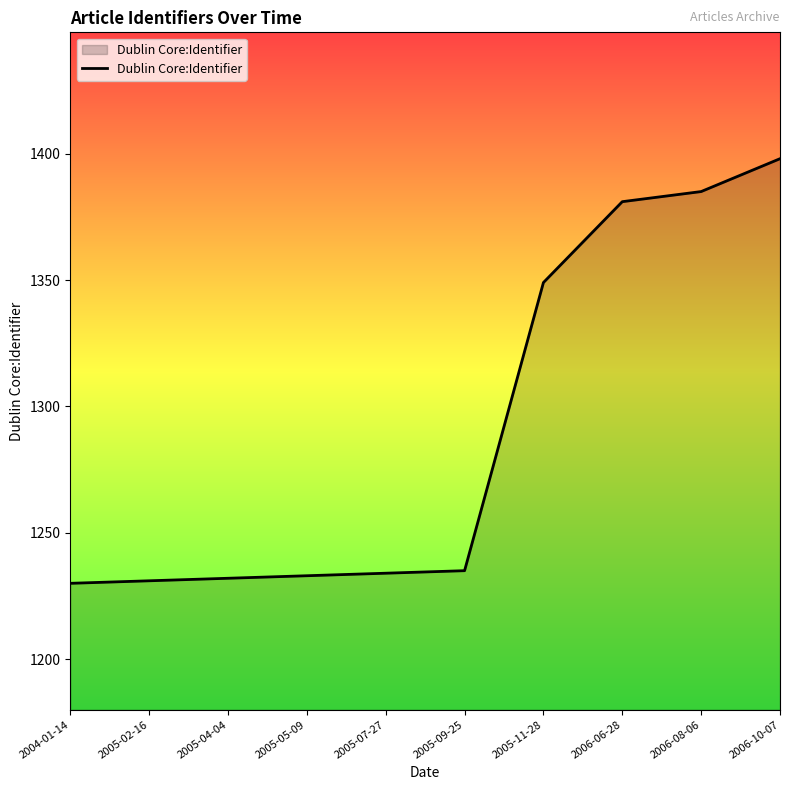

What is the difference between the maximum and minimum values?

168